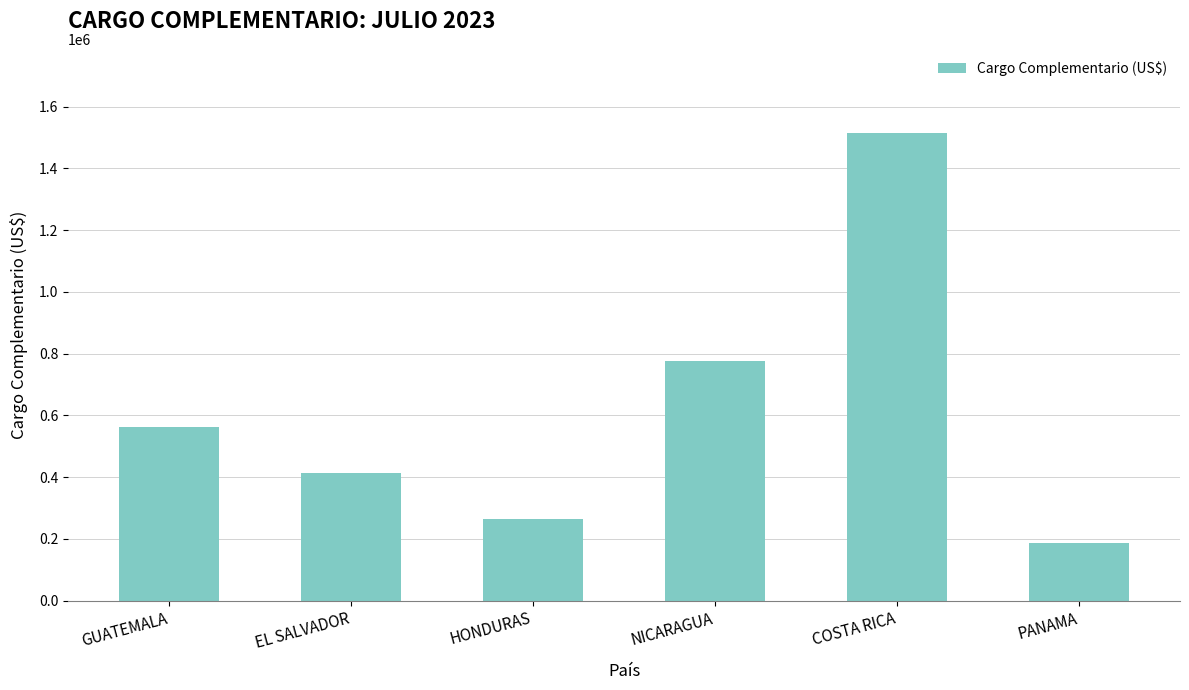

What is the difference between the second highest and minimum values?

588674.5